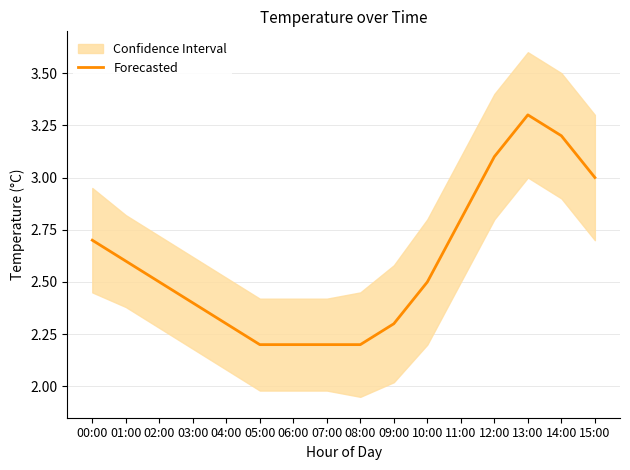

What is the label of the 3rd point from the right?

13:00